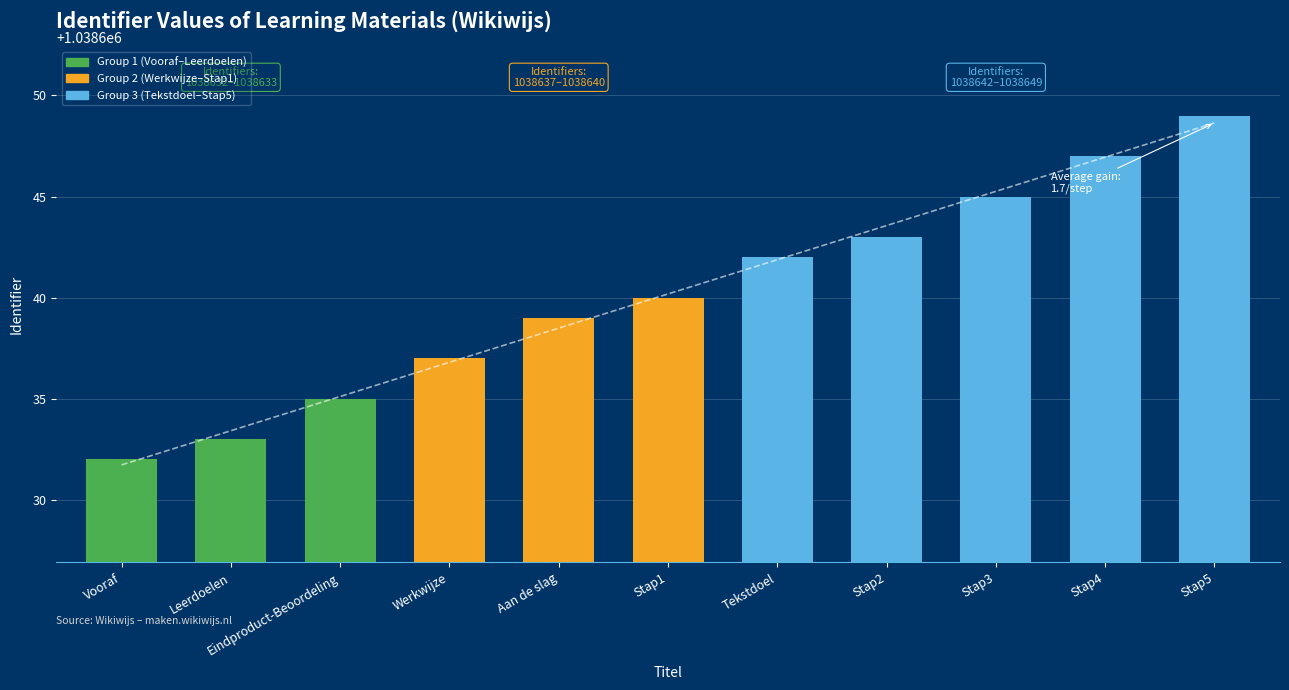

List the labels in order of value, smallest first.

Vooraf, Leerdoelen, Eindproduct-Beoordeling, Werkwijze, Aan de slag, Stap1, Tekstdoel, Stap2, Stap3, Stap4, Stap5